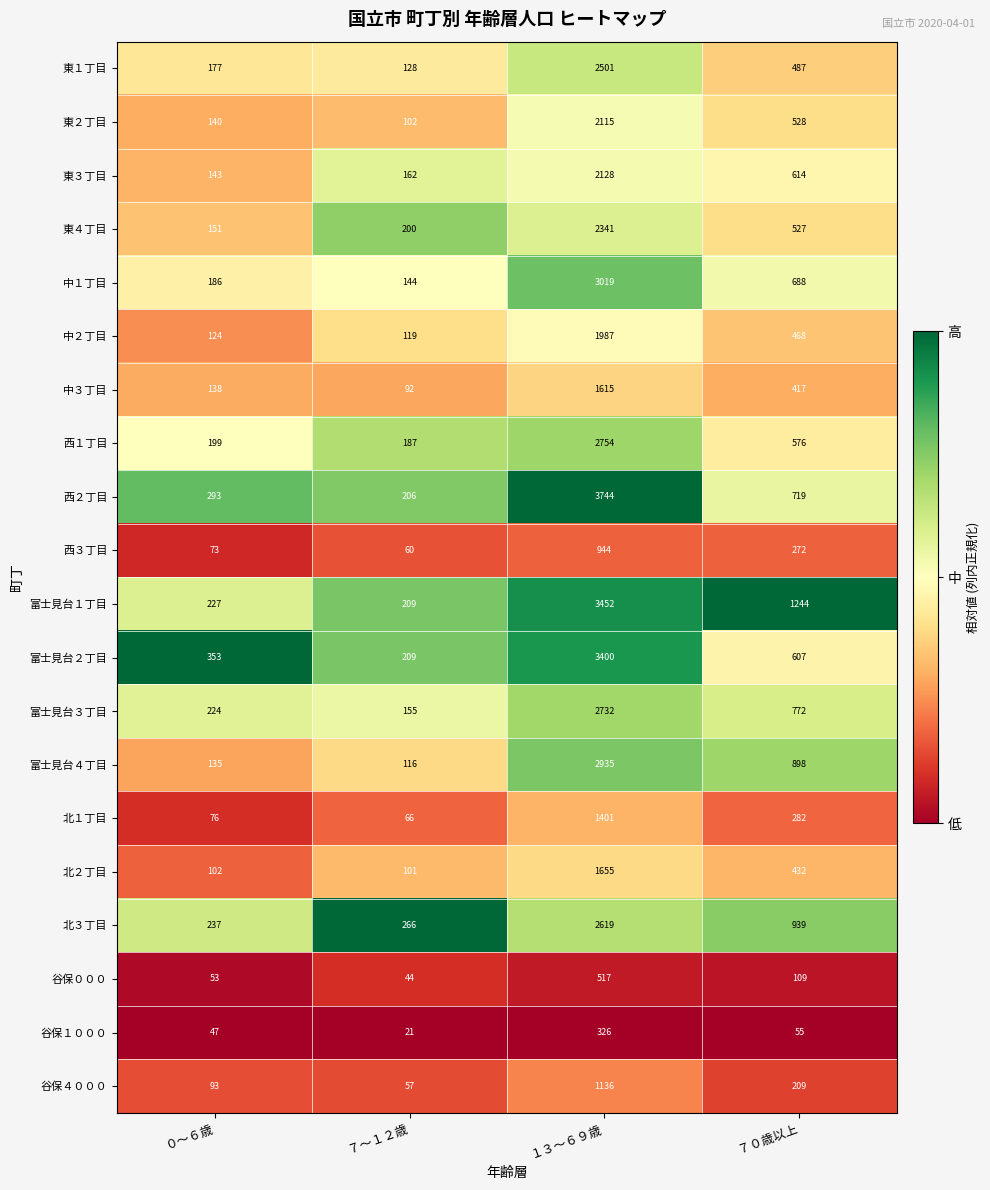

Which category has the lowest value across all series?

７～１２歳